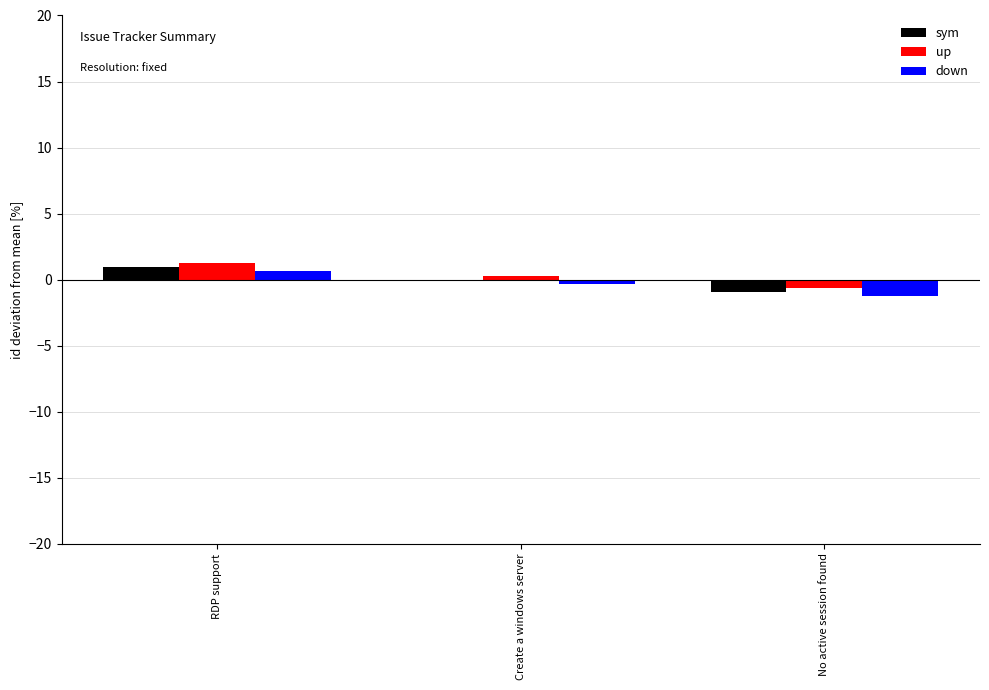

Is the value of sym at No active session found greater than the value of down at Create a windows server?

No